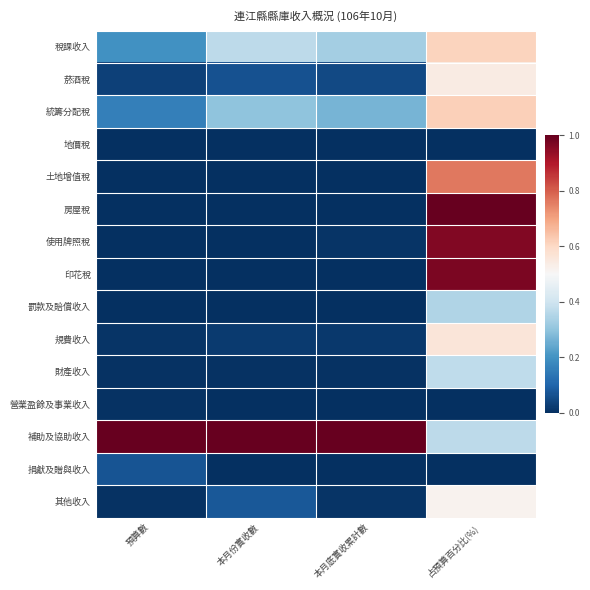

Between 預算數 and 本月底實收累計數, which series saw the biggest shift?

稅課收入